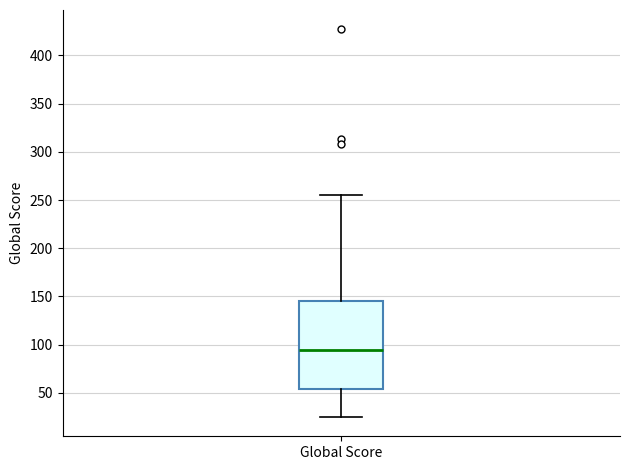

Where does the median line of the box for Global Score sit on the y-axis? The values are not printed on the chart, so give them approximately, as read against the axis.

95